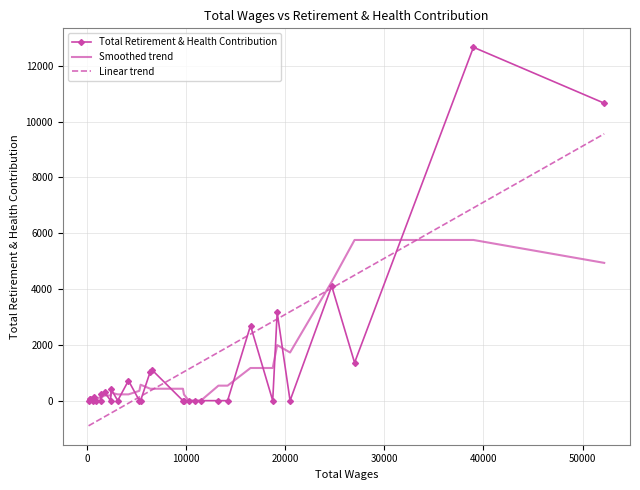

What is the difference between the second highest and second lowest values?

10661